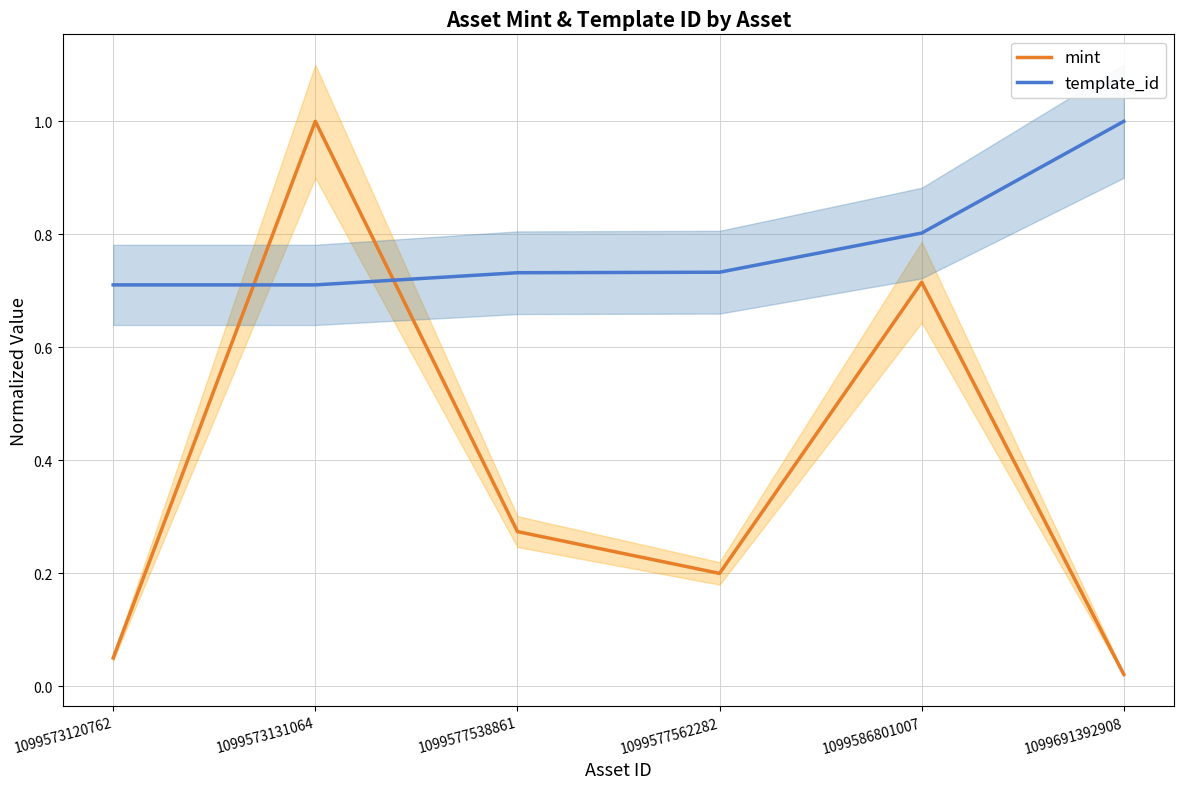

What is the value of the mint point at the 2nd from the left?

1.0